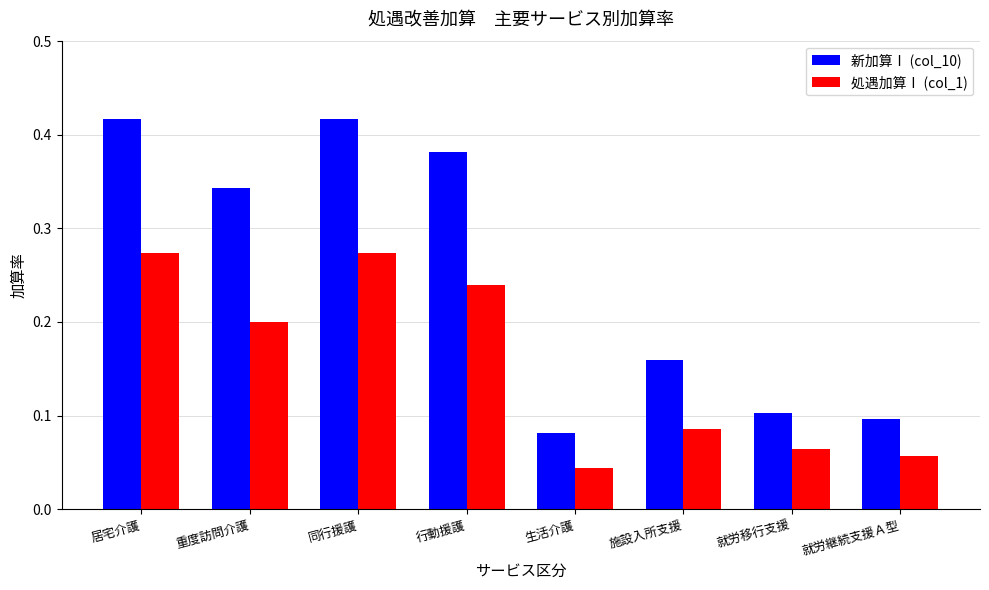

How many groups of bars are there?

8